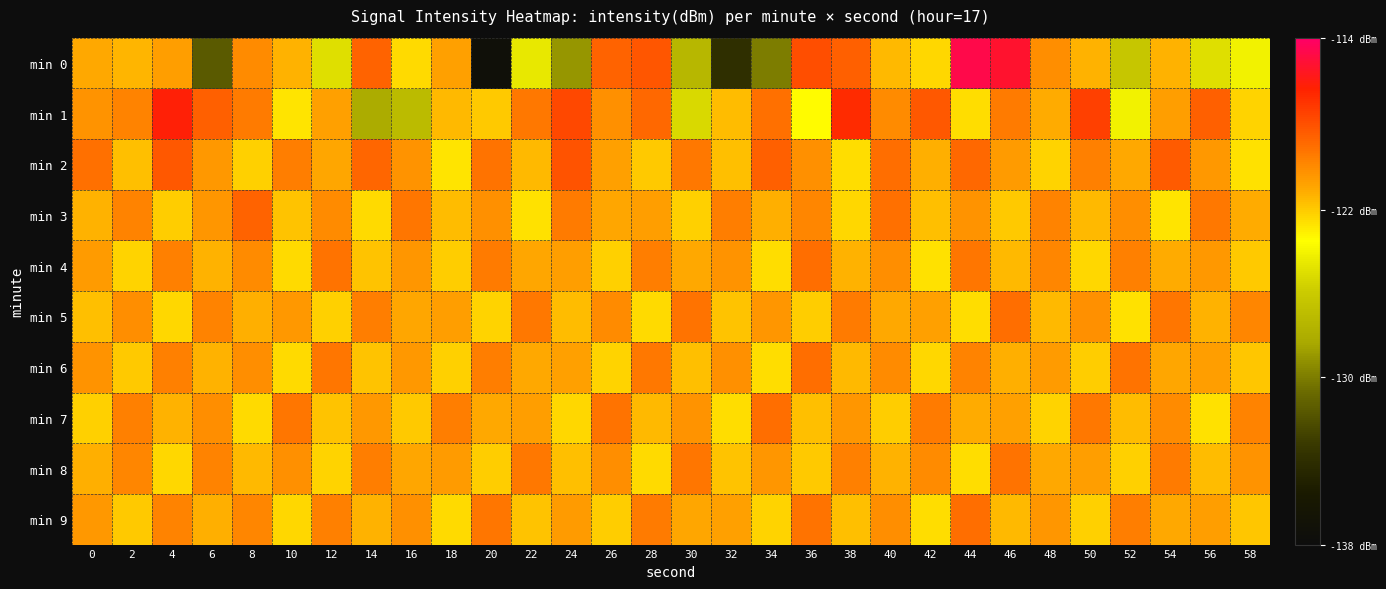

At 28, list the series in order from smallest to largest.

min 5, min 8, min 2, min 7, min 3, min 4, min 9, min 6, min 1, min 0